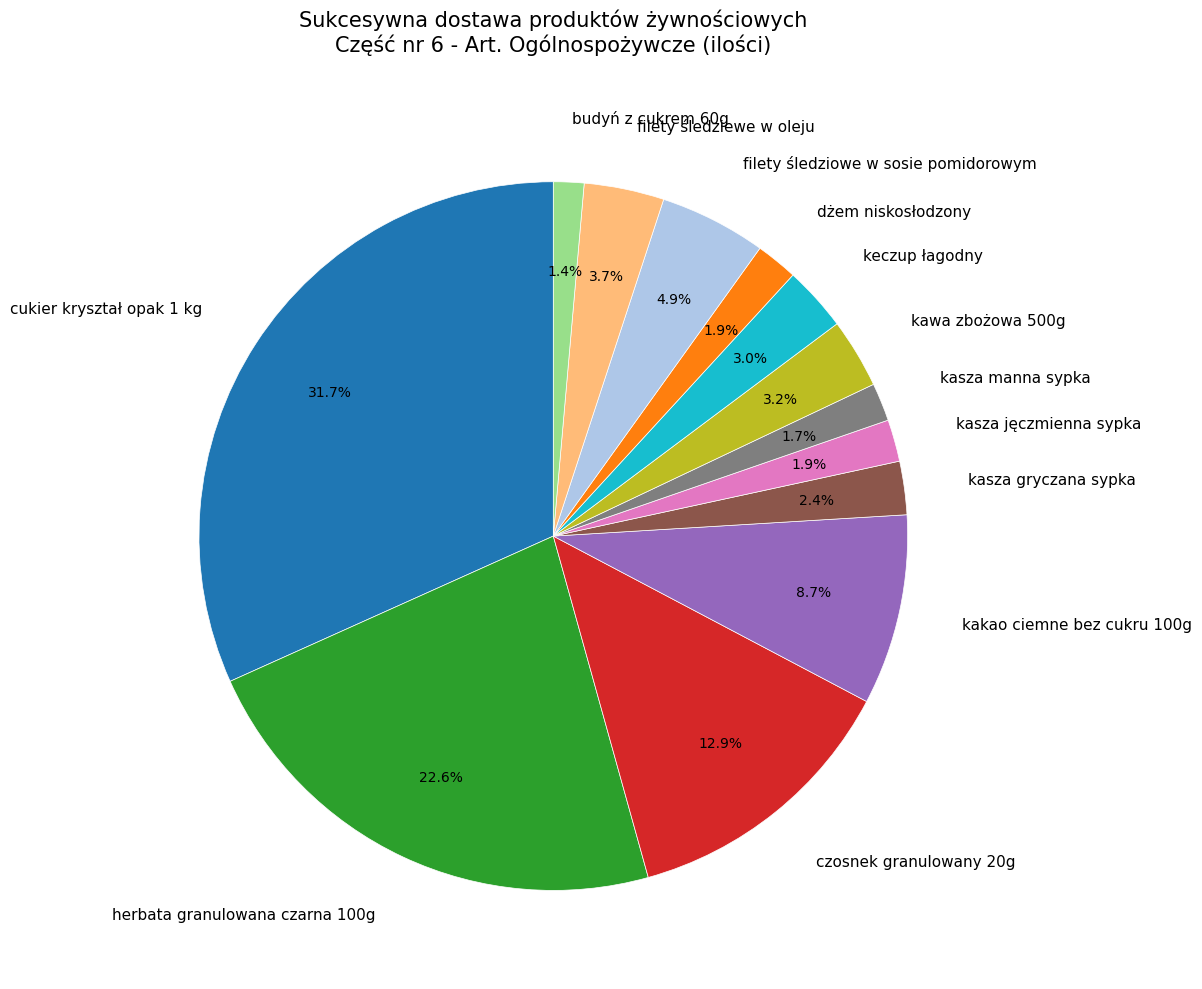

To the nearest percent, what portion does czosnek granulowany 20g represent?

13%